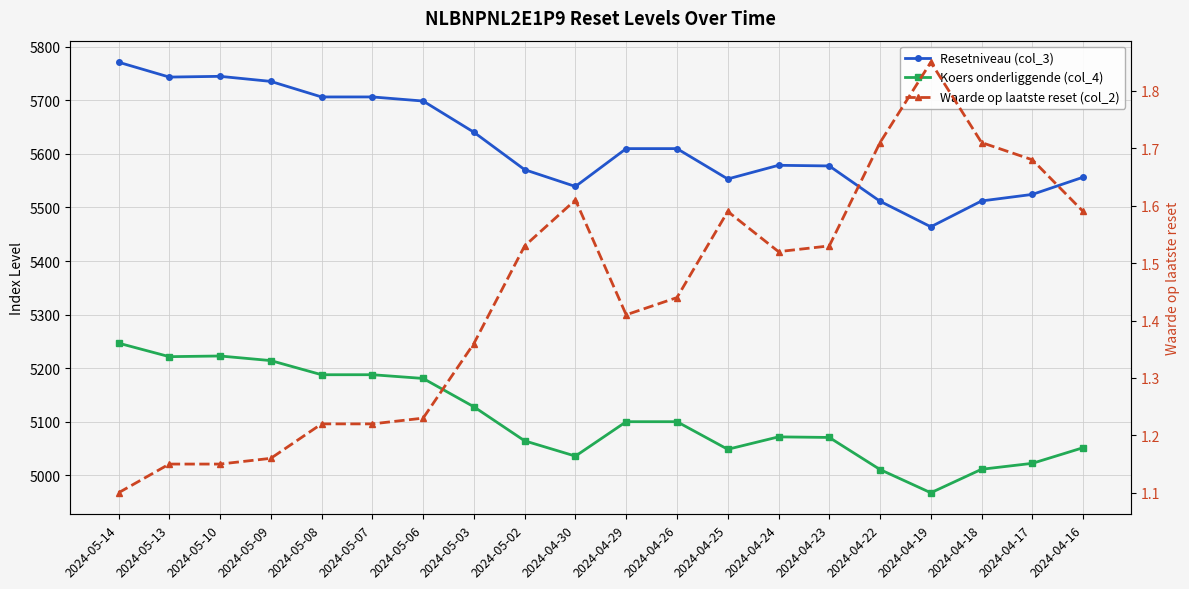

Rank the series by their maximum value, from lowest to highest.

Waarde op laatste reset (col_2), Koers onderliggende (col_4), Resetniveau (col_3)